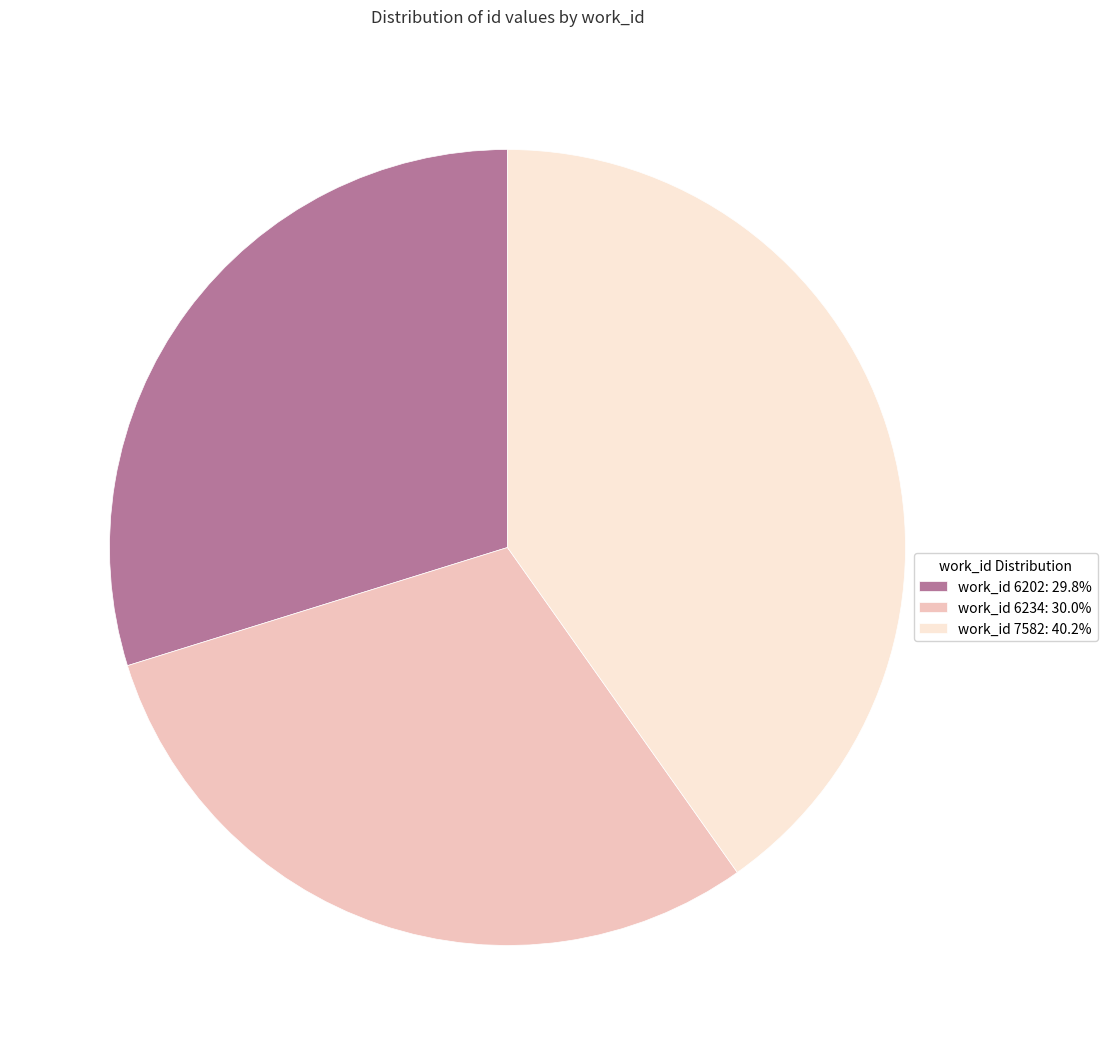

Approximately how many times larger is the value at work_id 6234: 30.0% compared to work_id 6202: 29.8%?

1.0